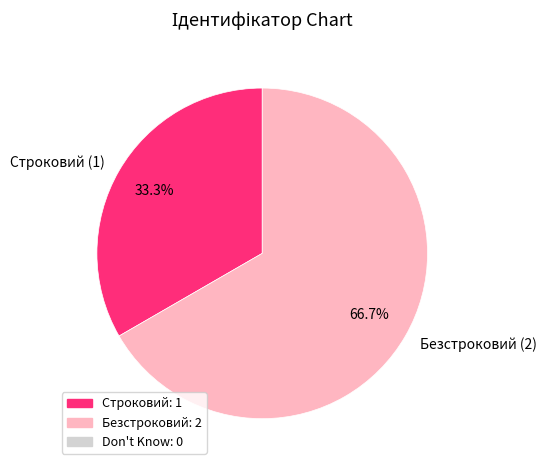

To the nearest percent, what is the average slice percentage?

50%